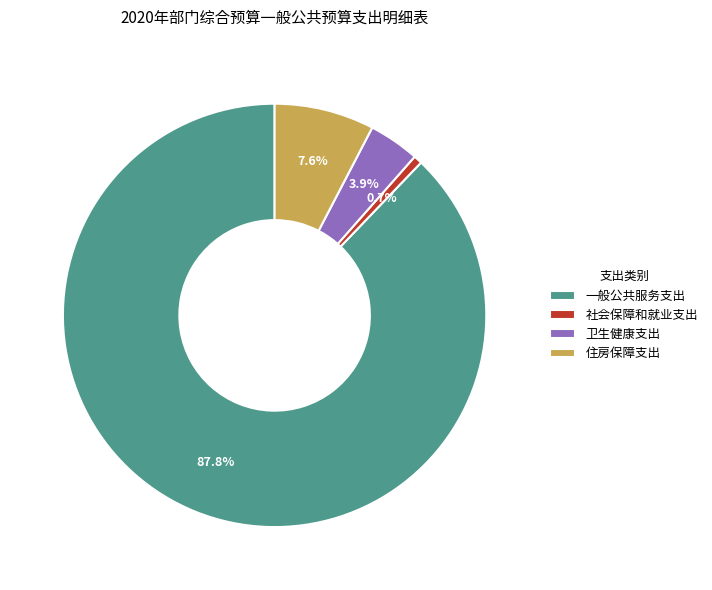

To the nearest percent, what is the average slice percentage?

25%